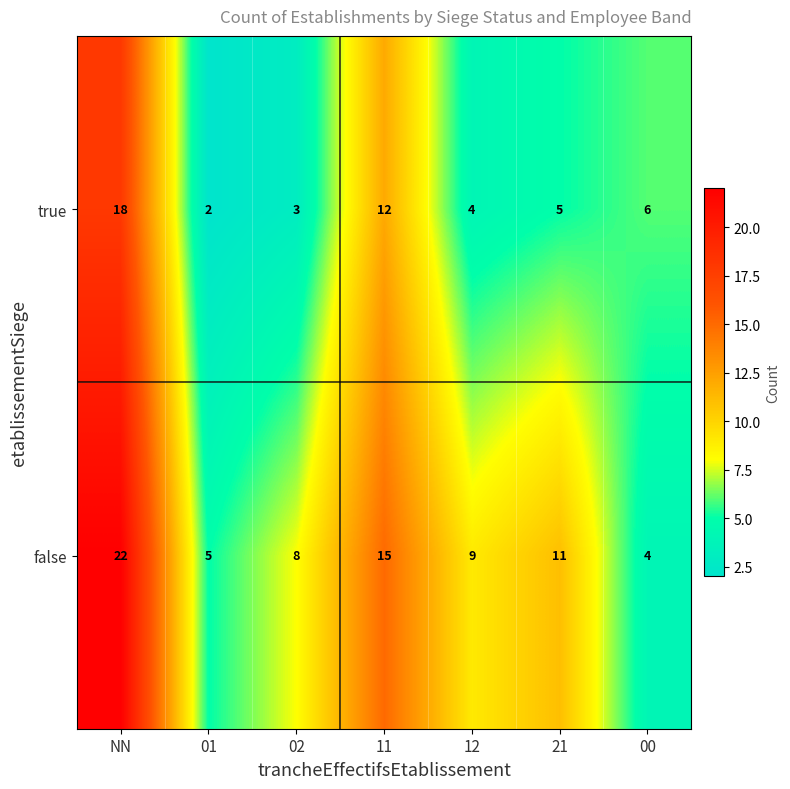

At which category is the sum across all series the highest?

NN